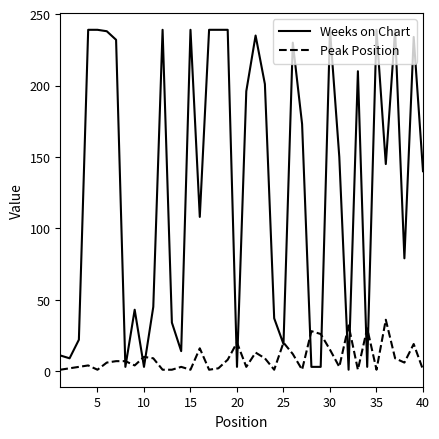

Rank the series by their maximum value, from highest to lowest.

Weeks on Chart, Peak Position